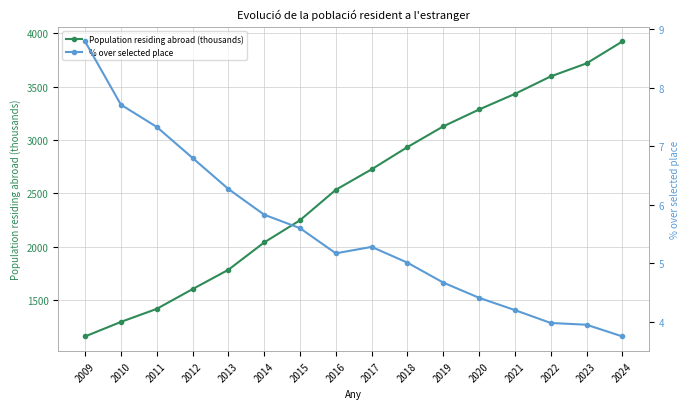

List the labels in order of Population residing abroad (thousands) value, smallest first.

2009, 2010, 2011, 2012, 2013, 2014, 2015, 2016, 2017, 2018, 2019, 2020, 2021, 2022, 2023, 2024